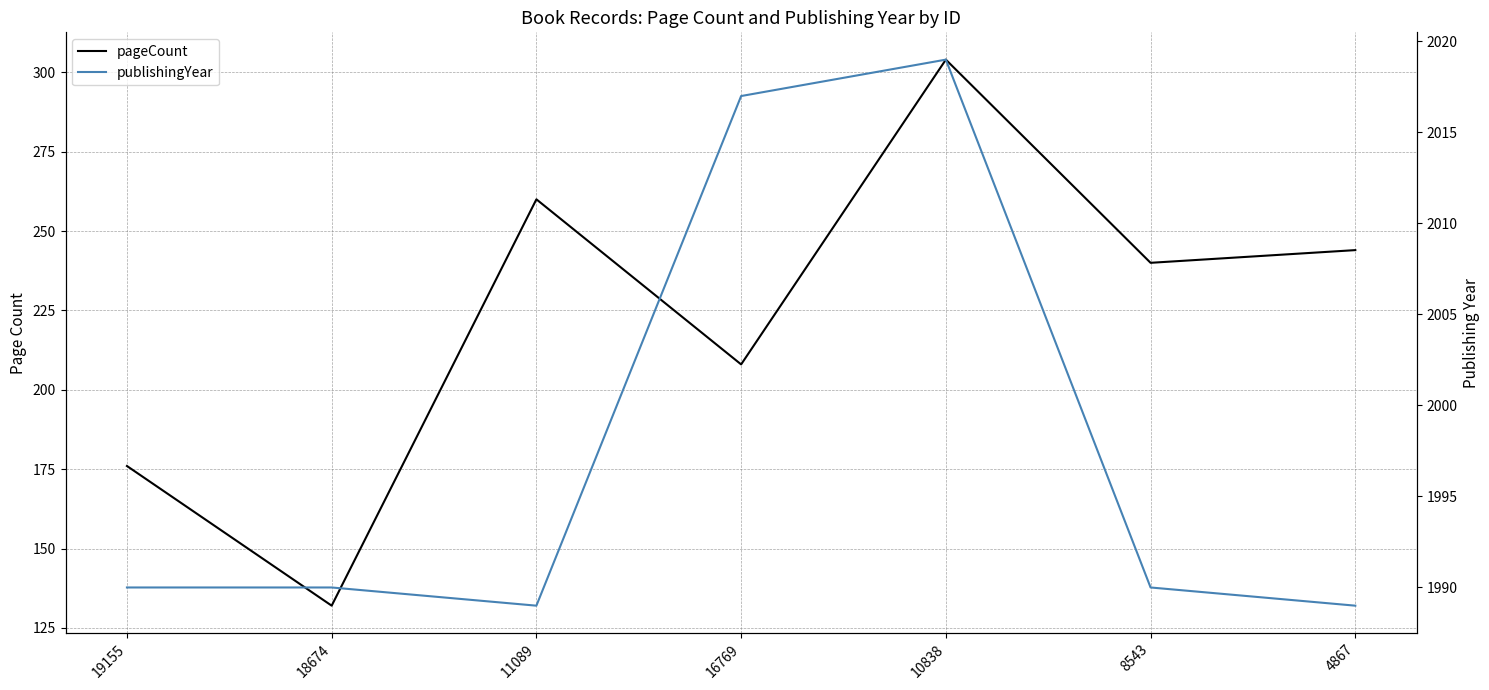

List the series in order of their overall mean, lowest first.

pageCount, publishingYear